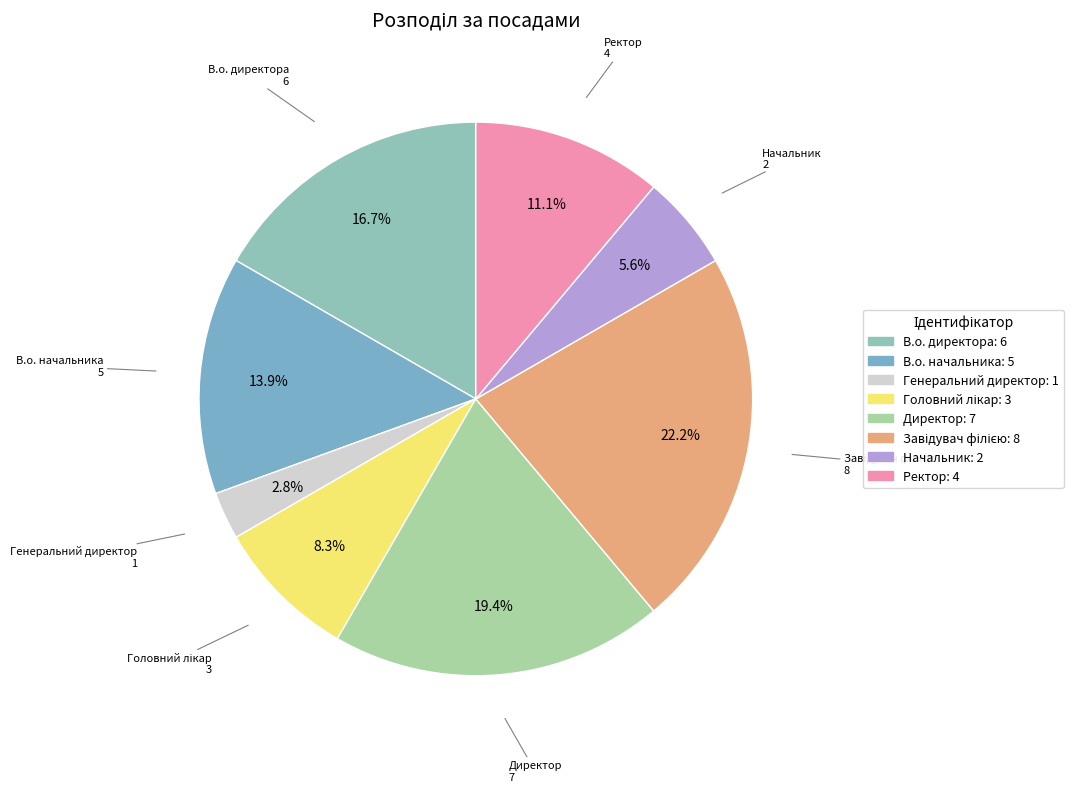

Between Начальник and Ректор, which is larger?

Ректор